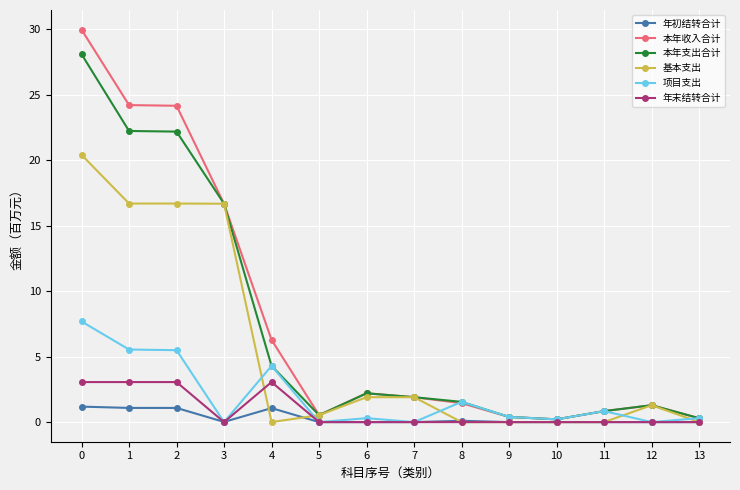

The value of 年末结转合计 at 9 is 1.5. True or false?

False